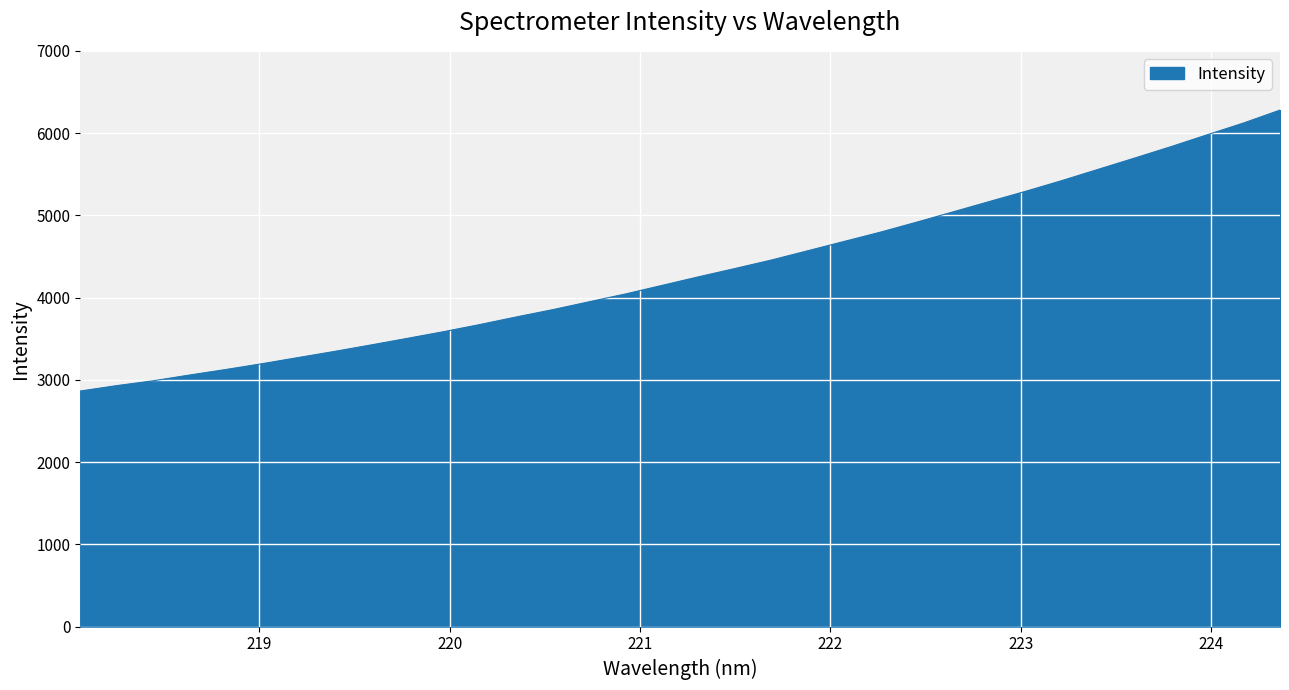

What is the smallest value displayed?

2864.0